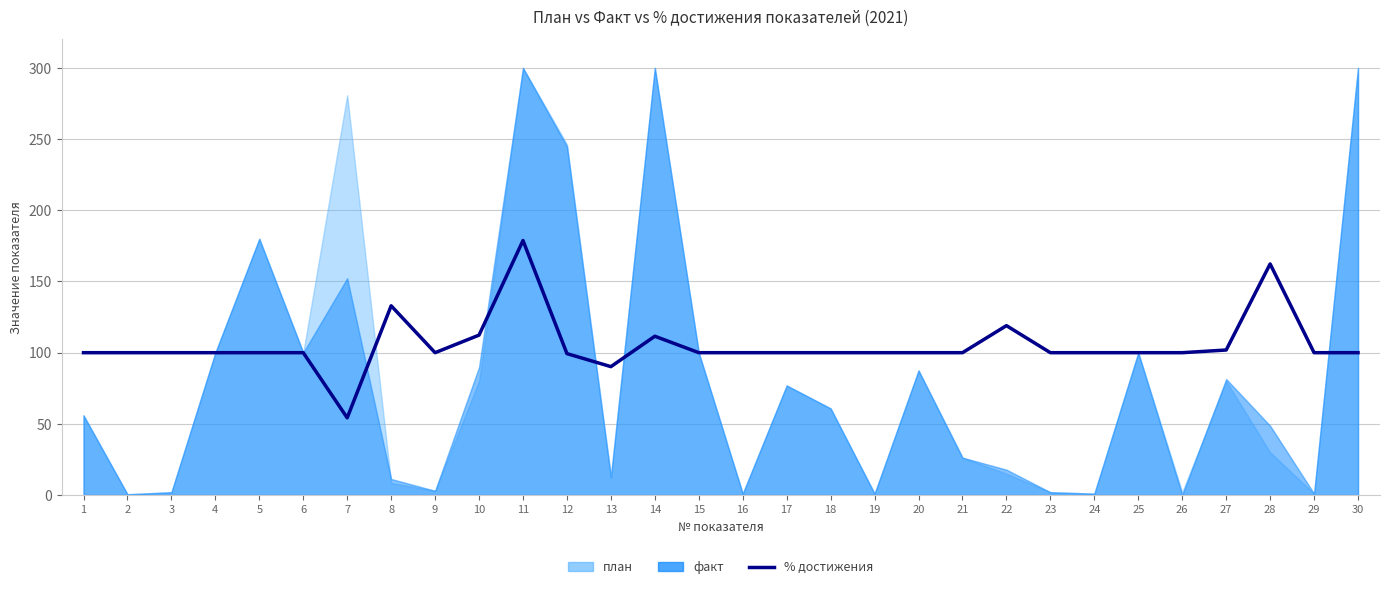

True or false: the data shows 157.2 at 10.

False